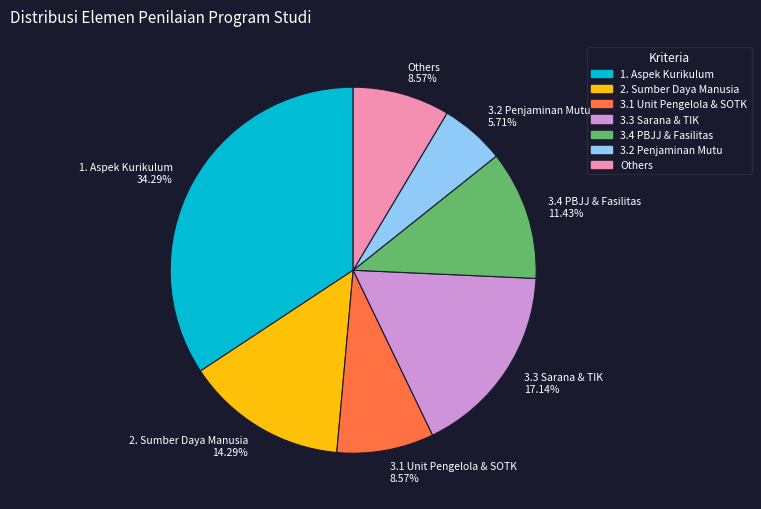

Does 3.3 Sarana & TIK 17.14% account for over 50% of the chart?

No